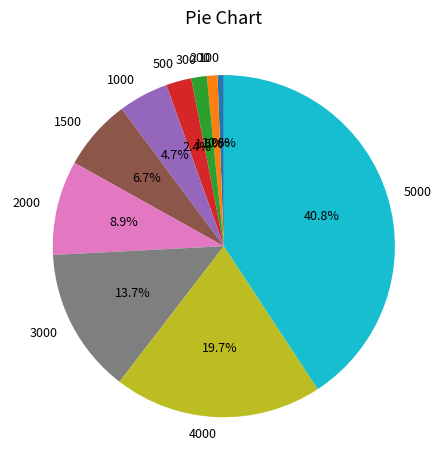

True or false: 1500 accounts for 7% of the total.

True